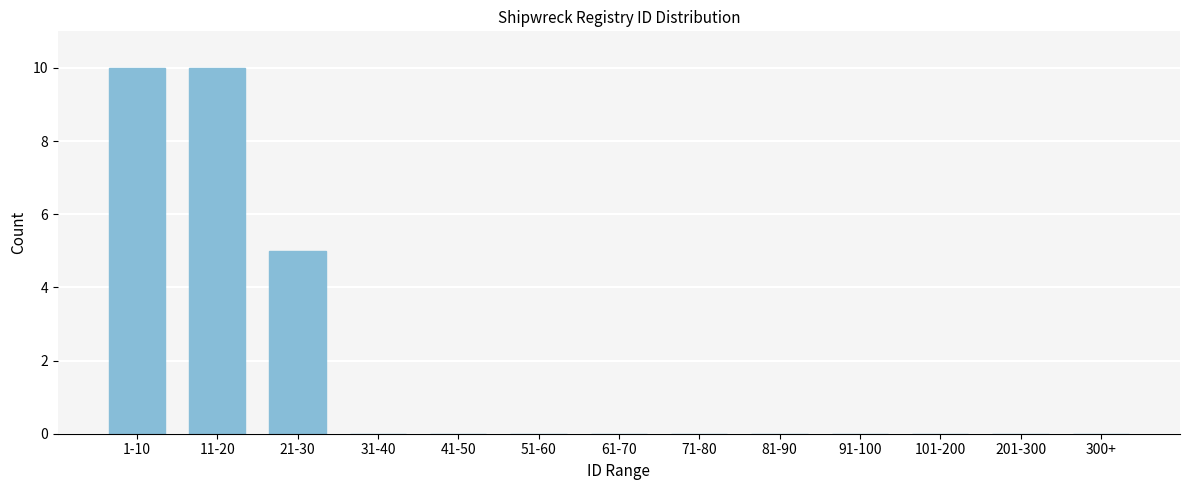

Reading left to right, transcribe all the data shown in this chart.

1-10=10	11-20=10	21-30=5	31-40=0	41-50=0	51-60=0	61-70=0	71-80=0	81-90=0	91-100=0	101-200=0	201-300=0	300+=0